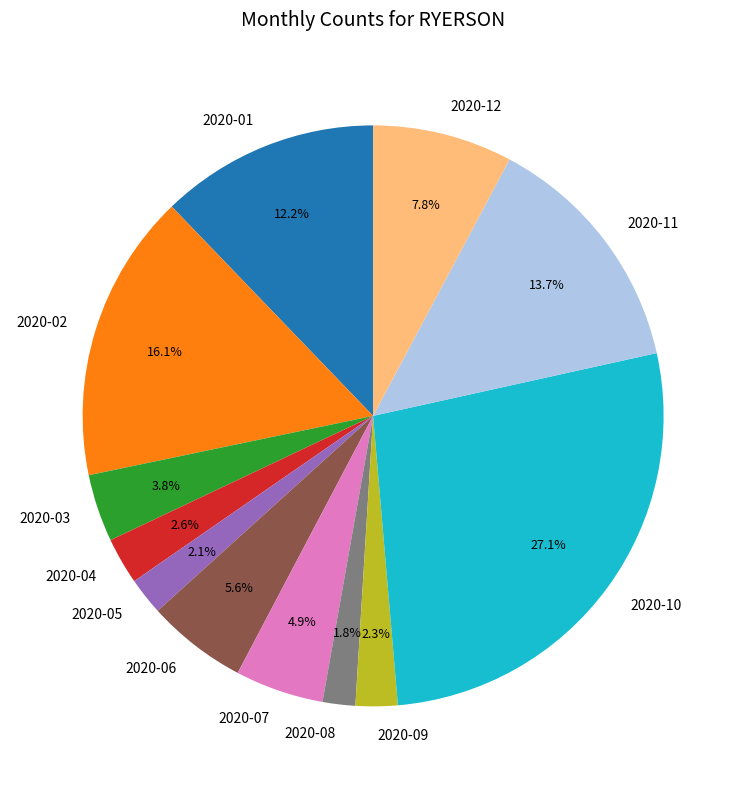

How many segments does this pie chart have?

12